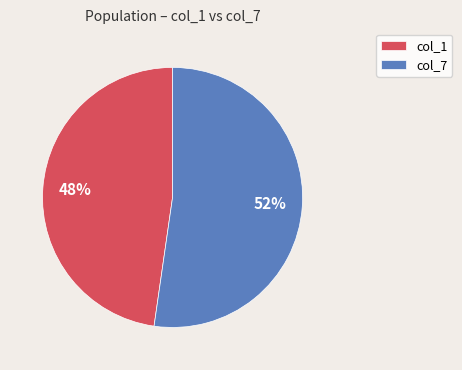

Which has a higher value, col_1 or col_7?

col_7